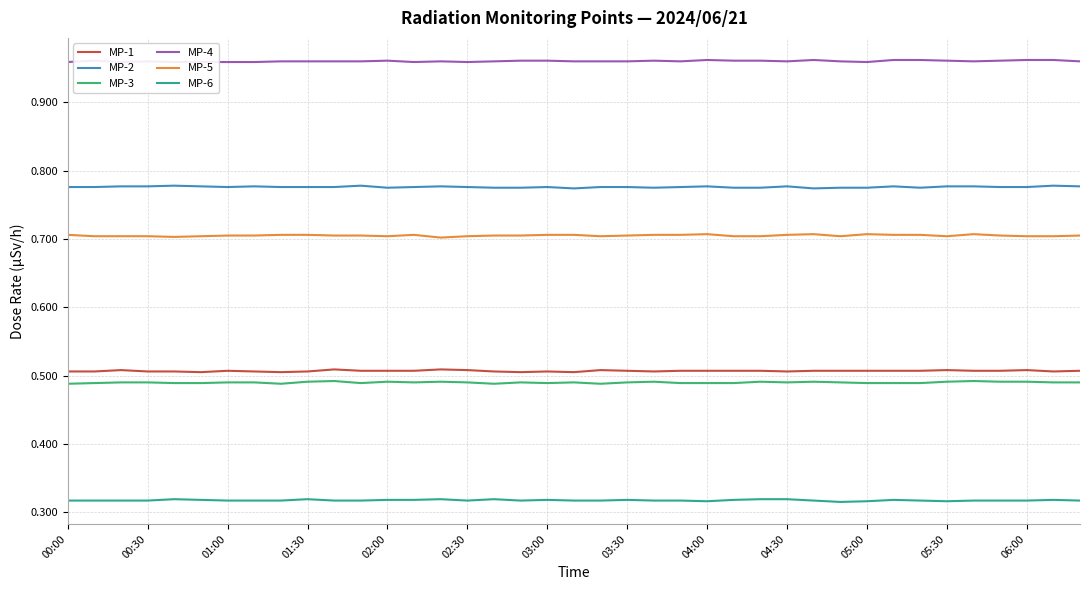

The value of MP-1 at 32 is 0.9. True or false?

False